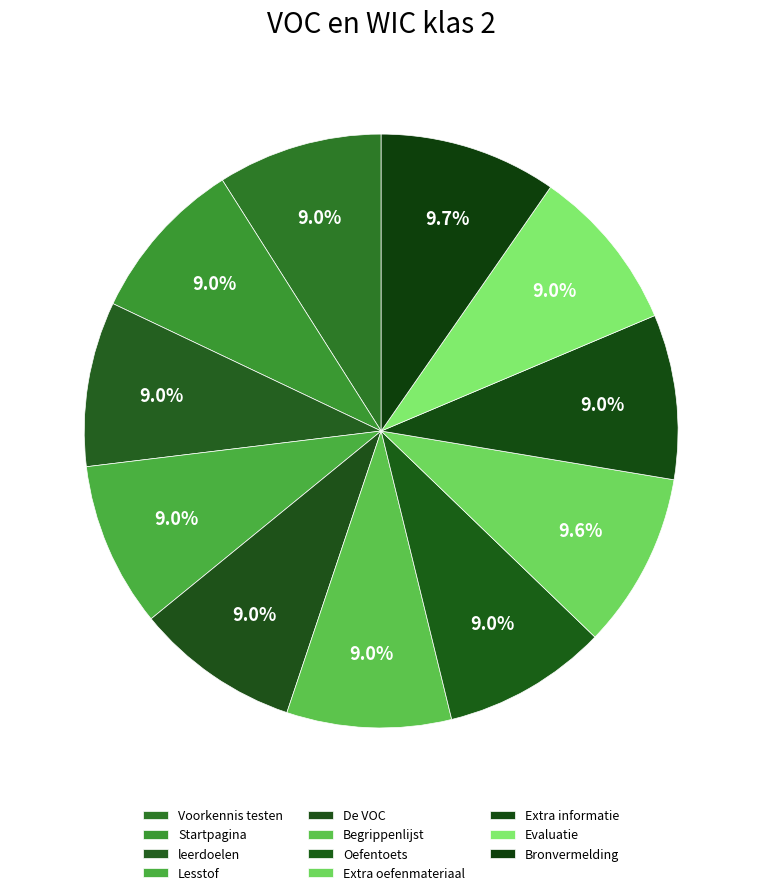

How many segments does this pie chart have?

11